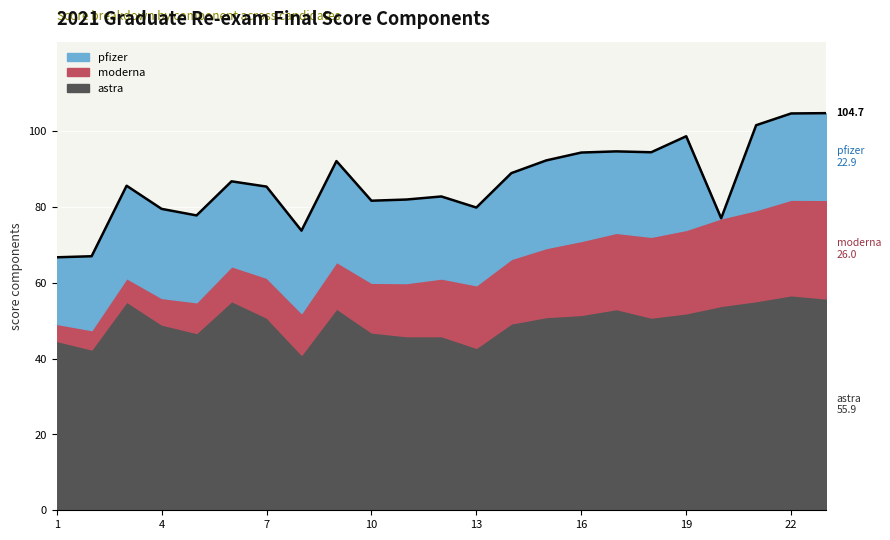

What is the difference between the astra values at 17 and 13?

10.2